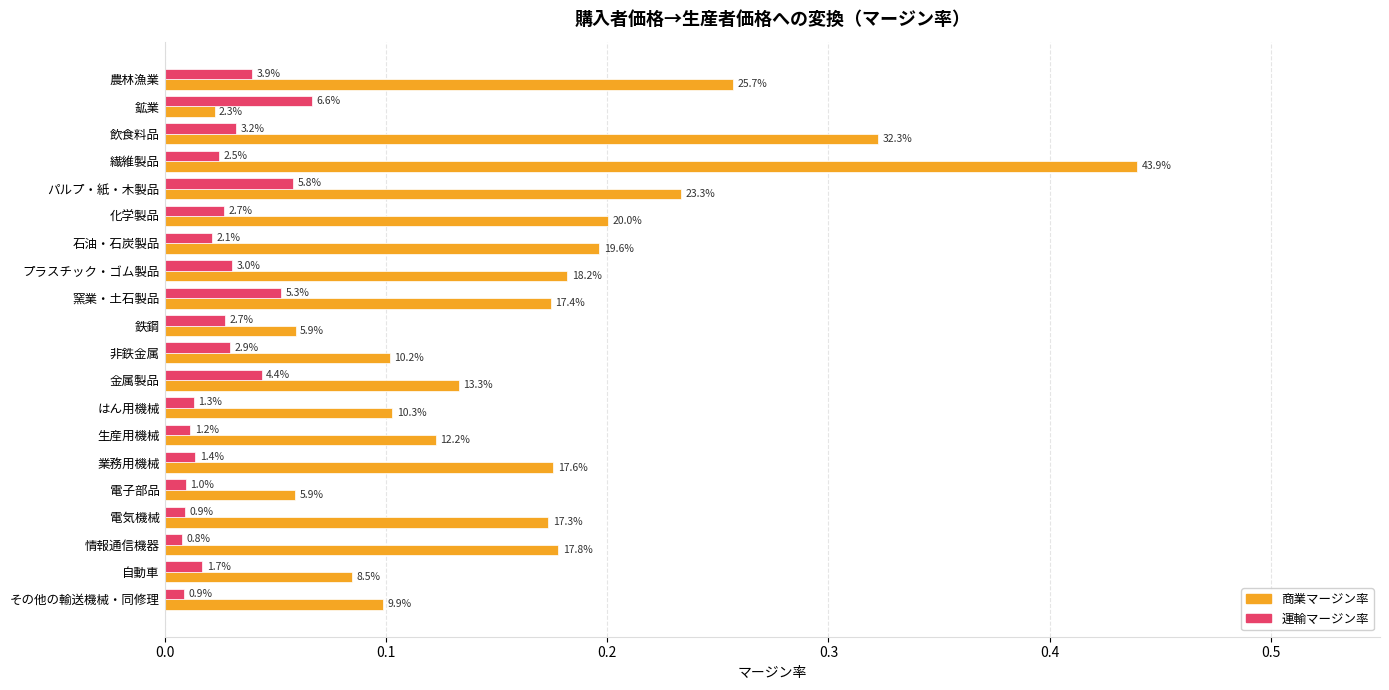

What are all the series names shown in the legend?

商業マージン率, 運輸マージン率